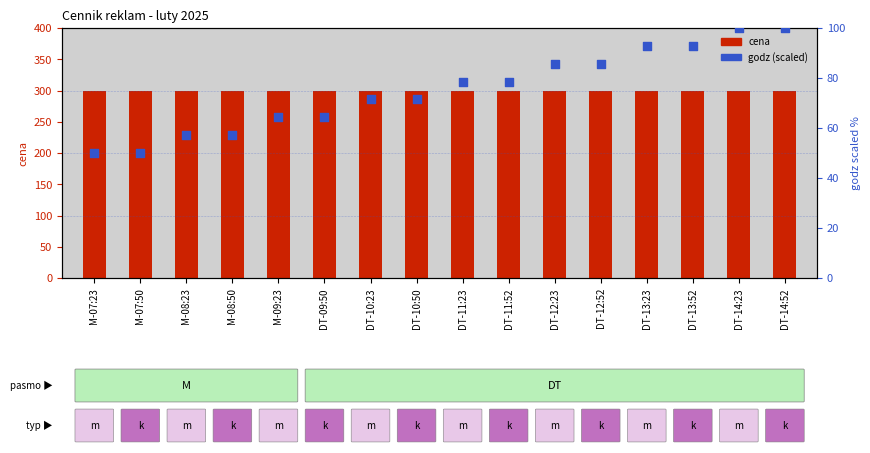

Is the value of godz (scaled) at M-08:50 greater than the value of cena at DT-12:23?

No